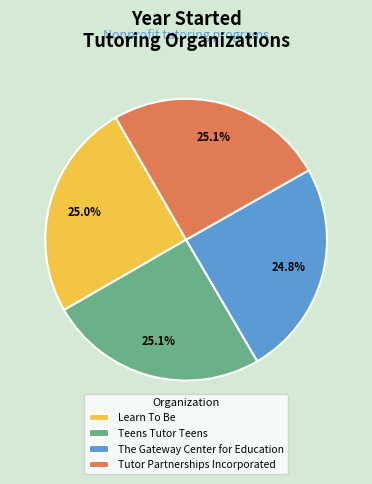

To the nearest percent, what is the combined percentage of Tutor Partnerships Incorporated and Learn To Be?

50%